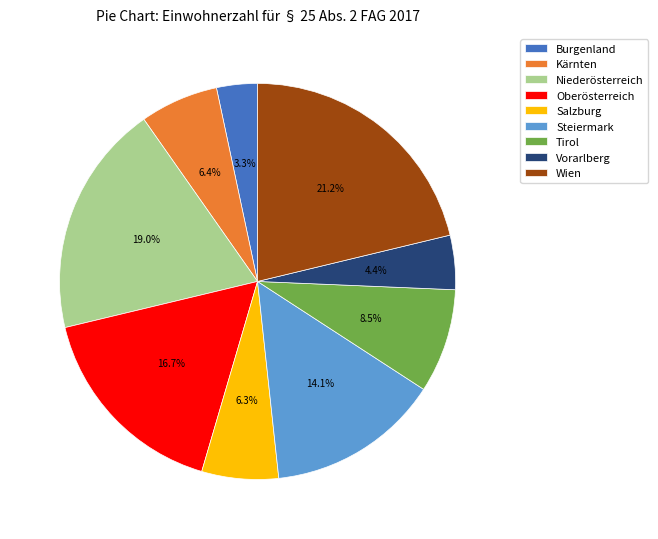

Count the number of slices in the pie.

9